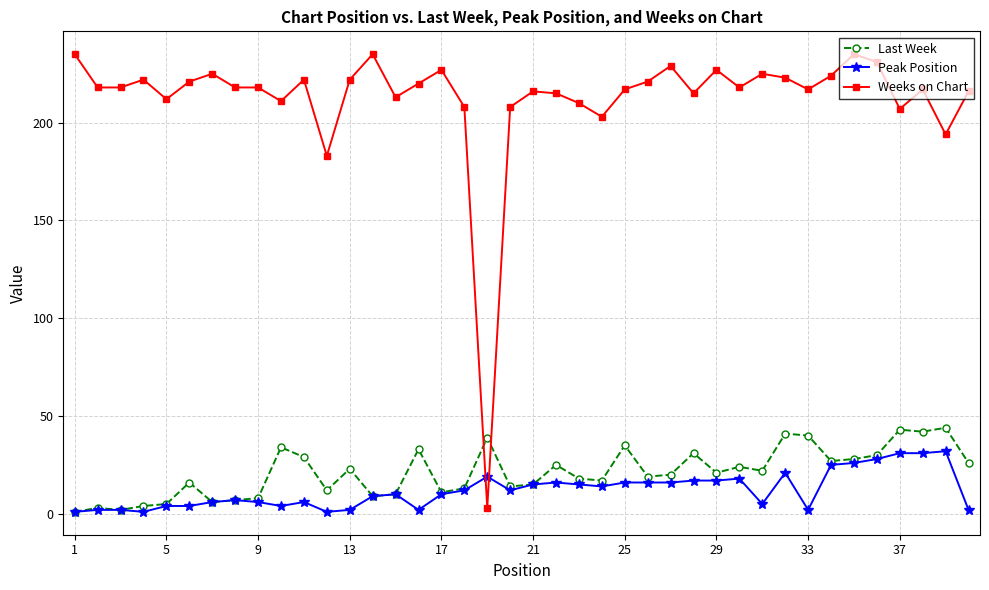

How many categories are shown in the chart?

40